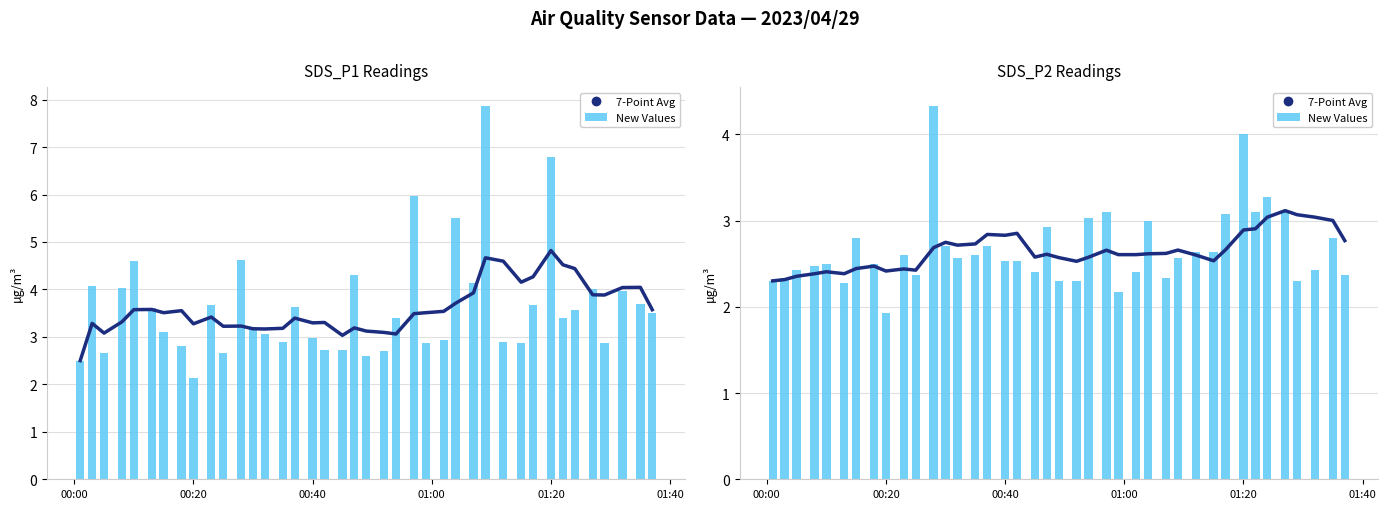

What is the difference between the maximum and second lowest values in the New Values series?

2.2